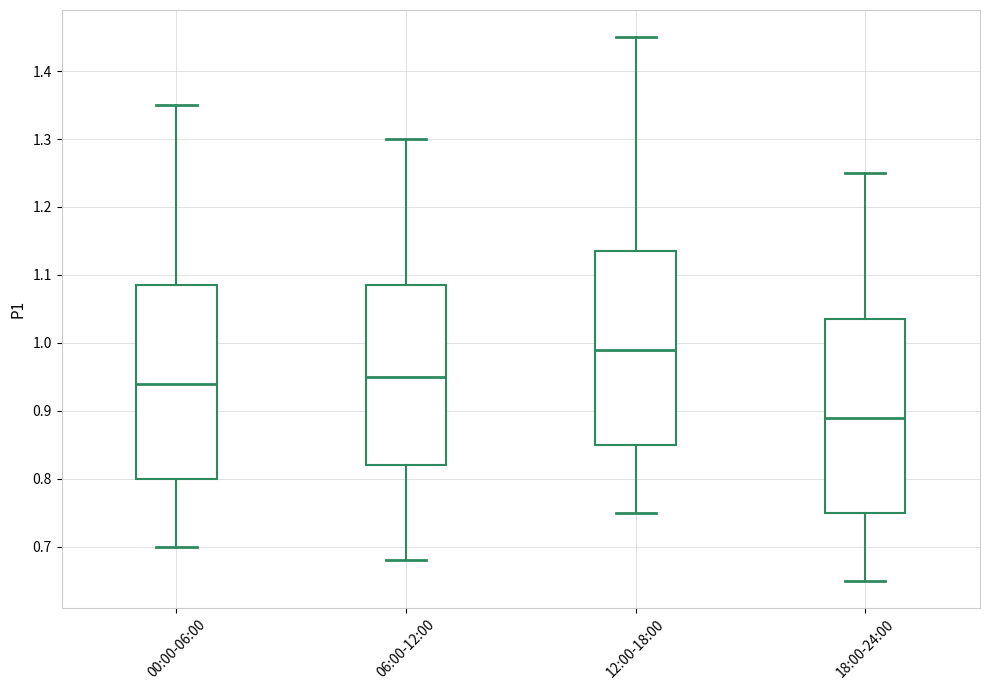

Reading left to right, read every box against the y-axis: the position of its median line, the range the box covers, and the ends of its whiskers. The values are not printed on the chart, so give them approximately, as read against the axis.

00:00-06:00: median 0.94, box 0.80 to 1.09, whiskers 0.70 to 1.35
06:00-12:00: median 0.95, box 0.82 to 1.09, whiskers 0.68 to 1.30
12:00-18:00: median 0.99, box 0.85 to 1.14, whiskers 0.75 to 1.45
18:00-24:00: median 0.89, box 0.75 to 1.04, whiskers 0.65 to 1.25